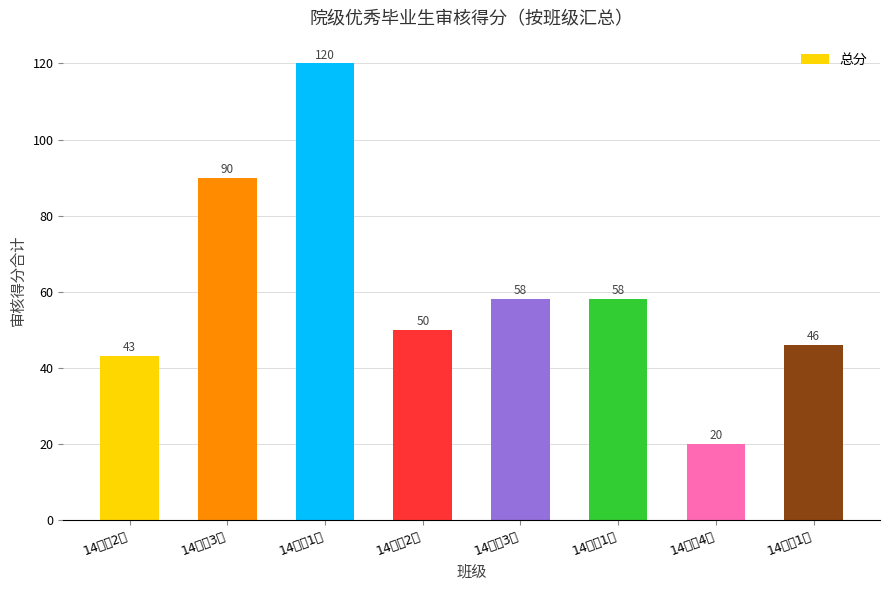

At which label is the value closest to 70?

14建装3班